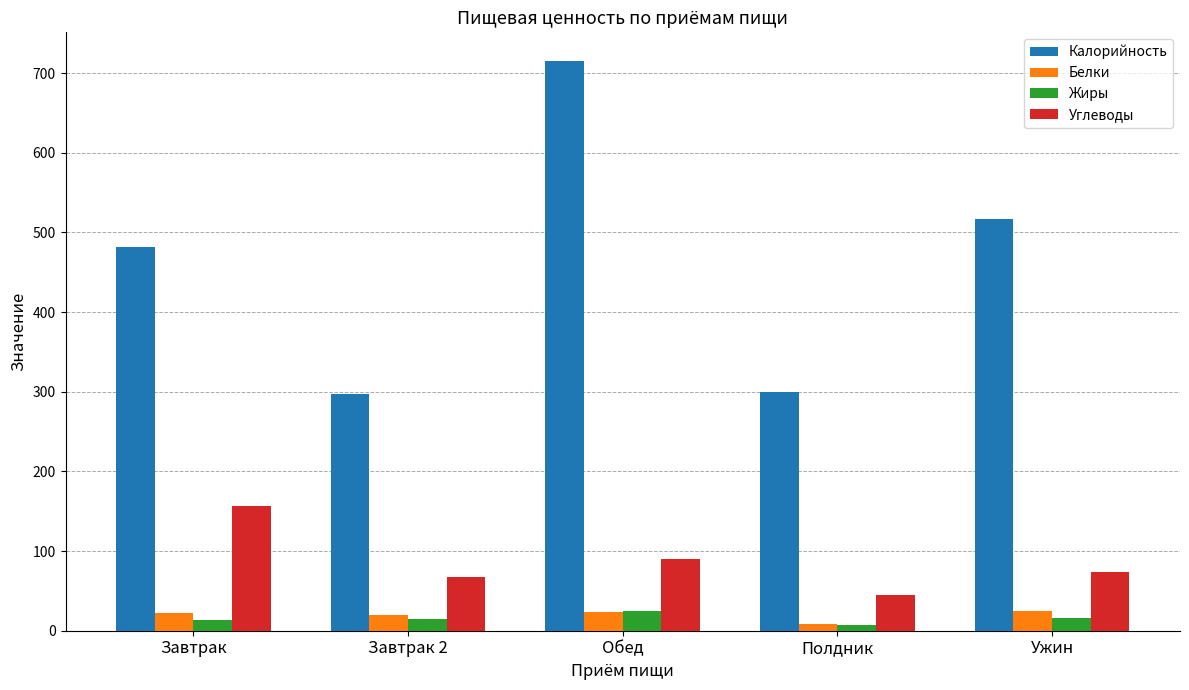

Is it true that Калорийность equals 715.3 at Обед?

True